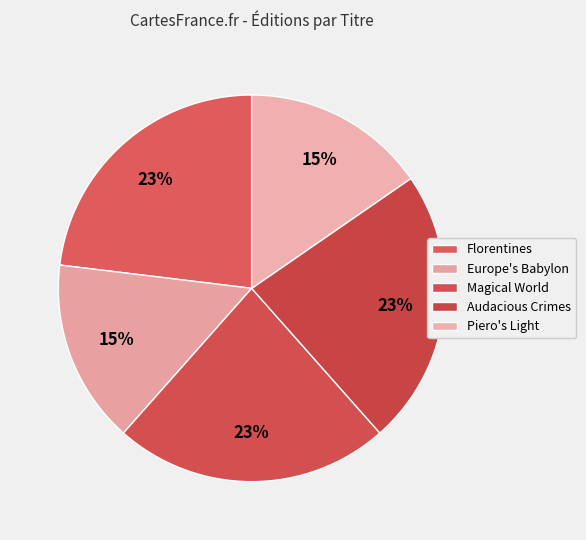

Which slice is the largest?

Florentines